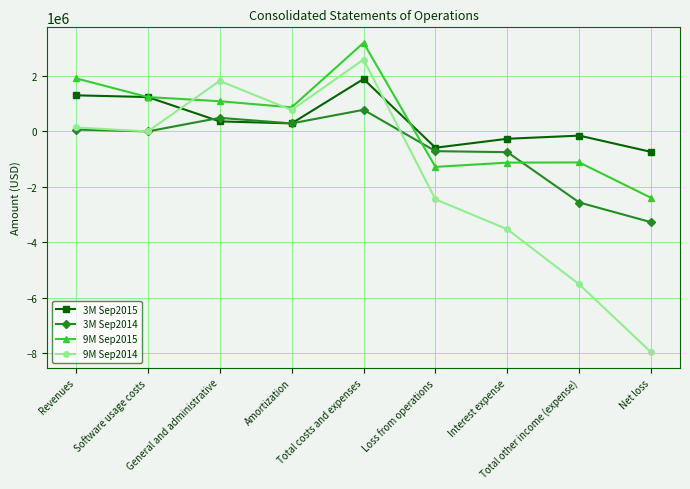

The 9M Sep2015 series shows -1118516 at Total other income (expense). True or false?

True